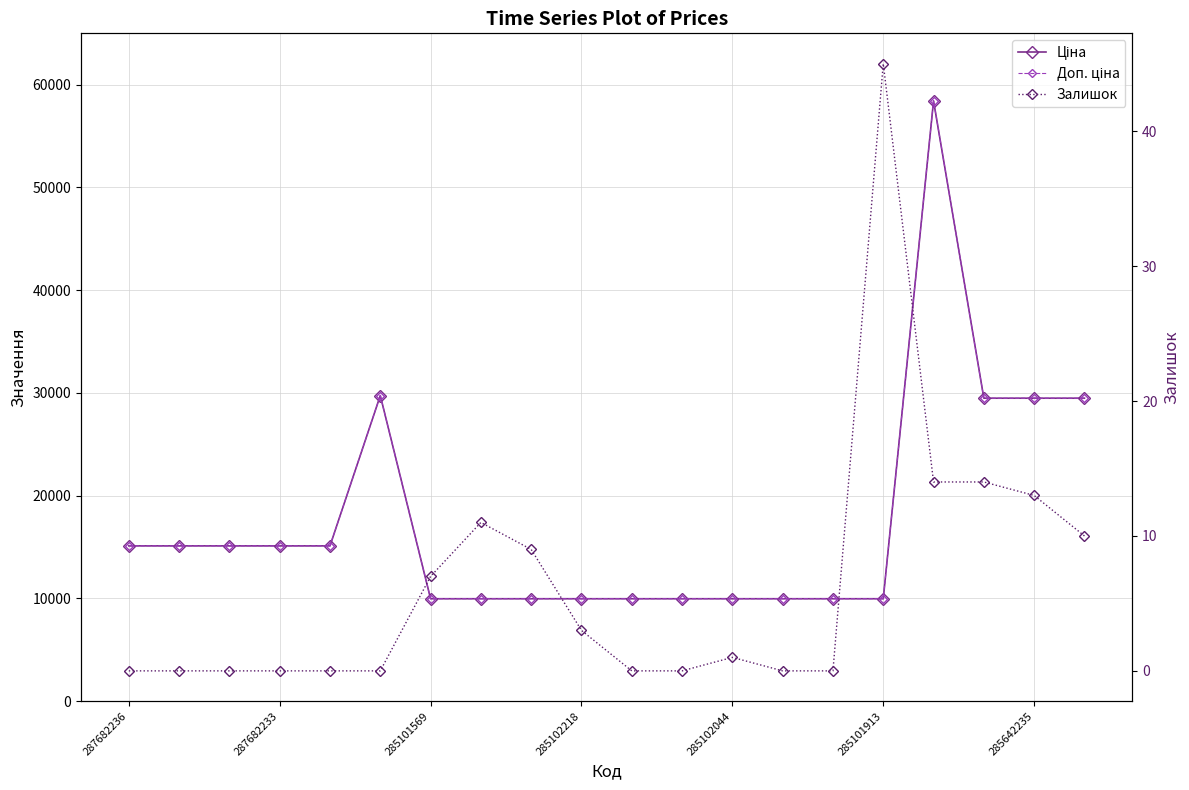

True or false: Доп. ціна has more than 0 interior local peaks.

True